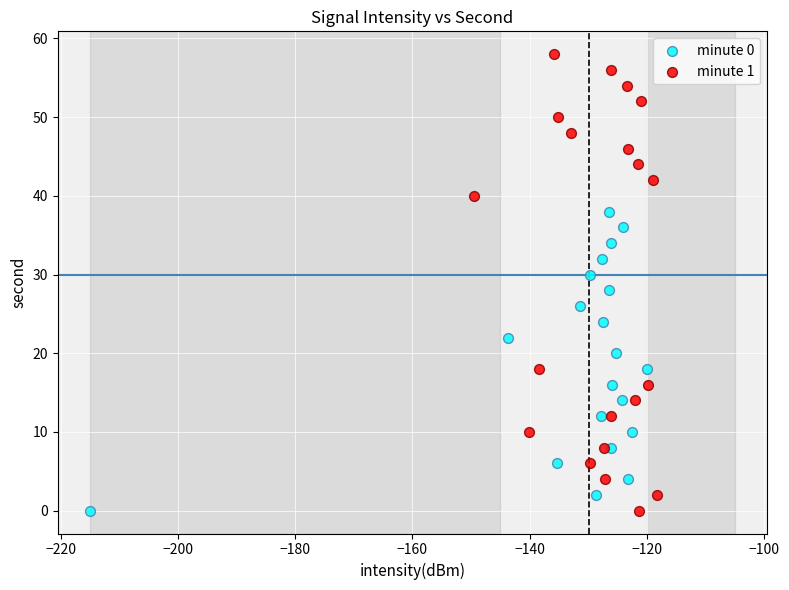

Which series has the widest spread of Y values?

minute 1